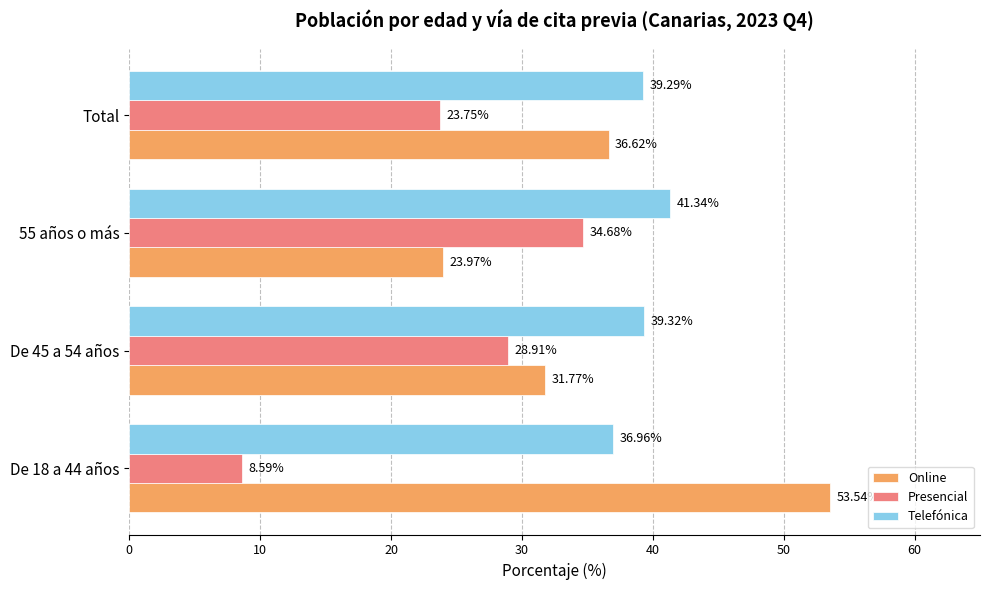

Which series has the largest range (max minus min)?

Online